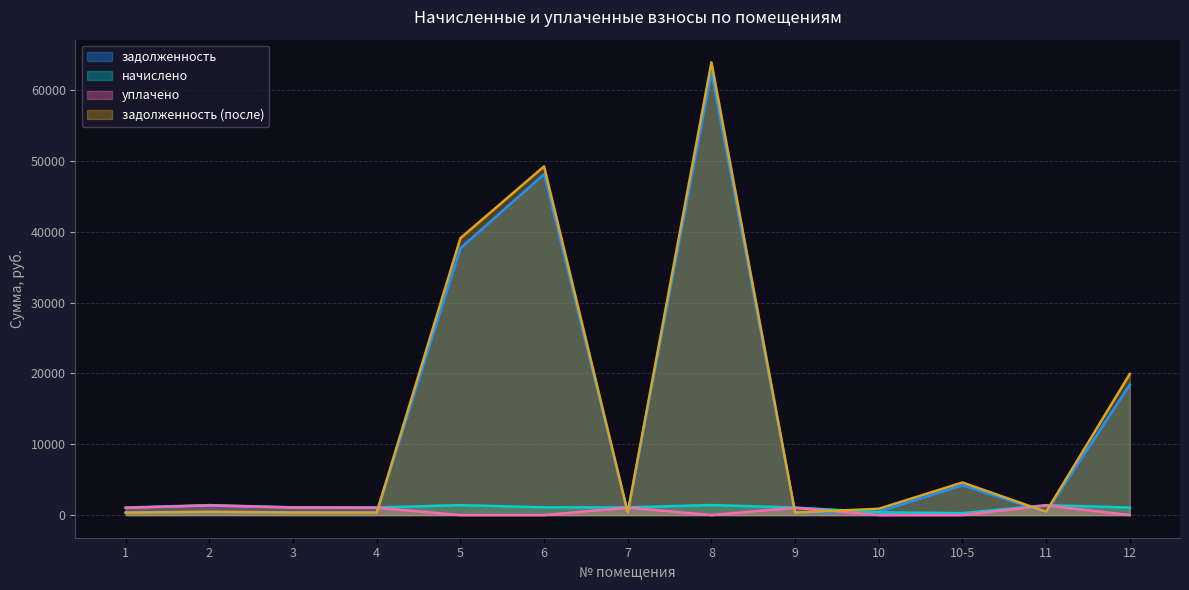

True or false: уплачено has a value of 0.0 at 5.

True